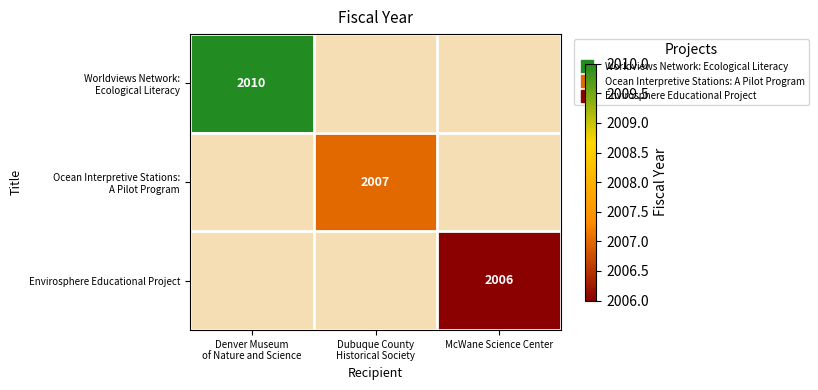

Count the number of data series in this chart.

3